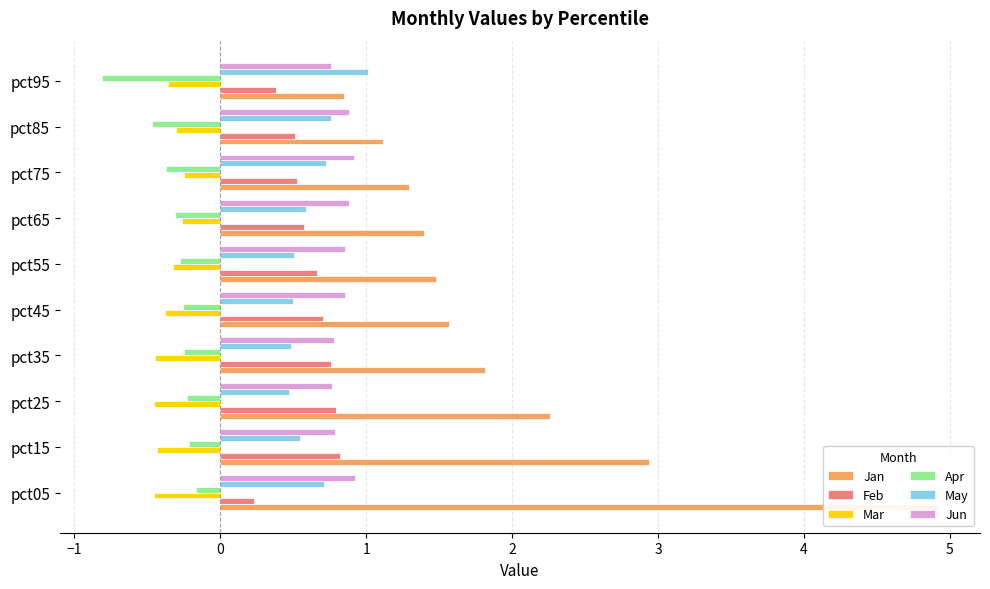

Is it true that Mar equals -0.1 at pct75?

False